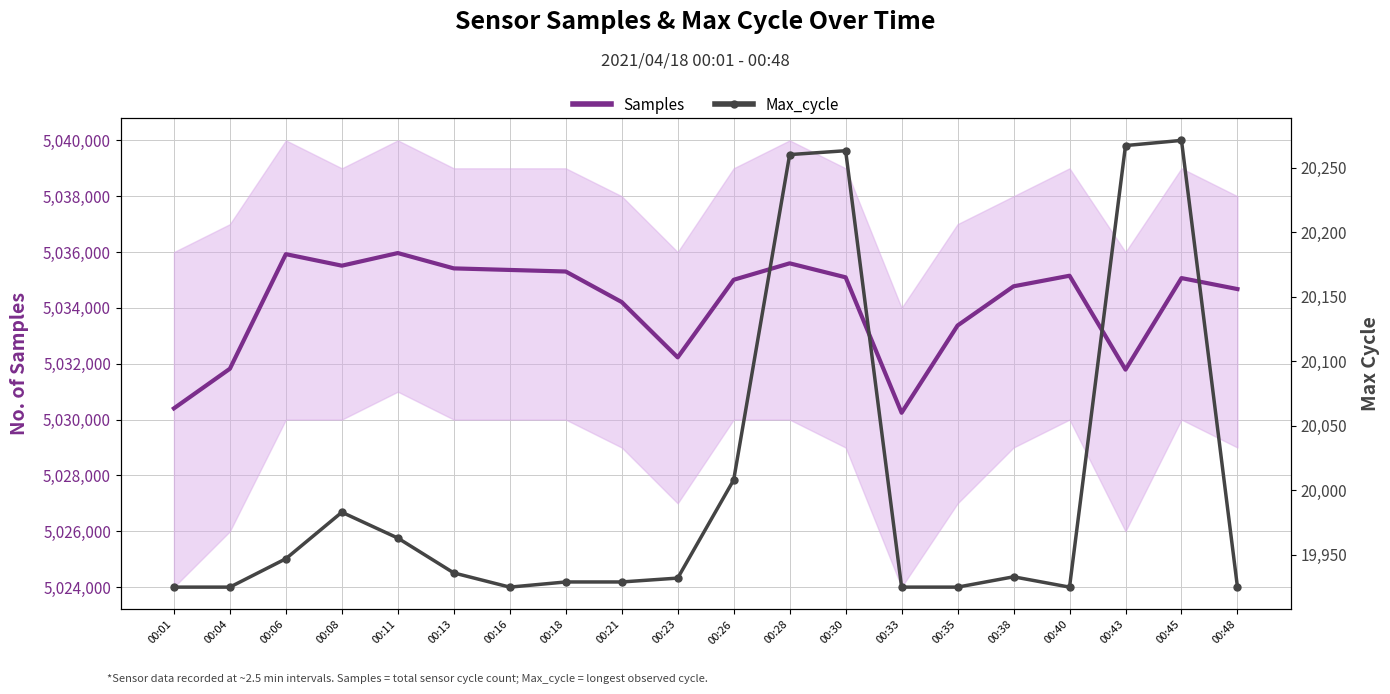

Where is Samples nearest to the value 5033105?

00:35